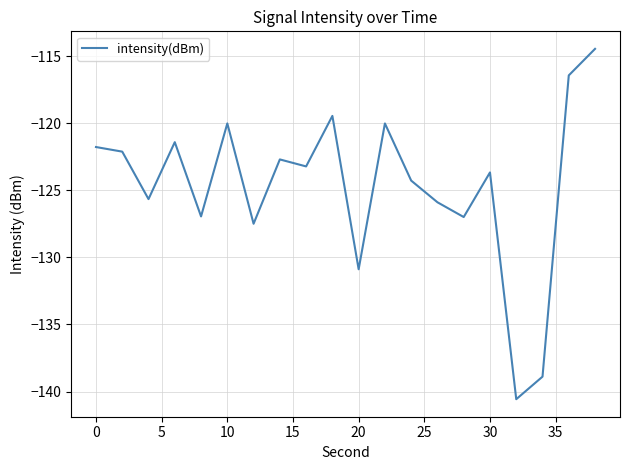

What is the difference between the maximum and second lowest values?

24.4